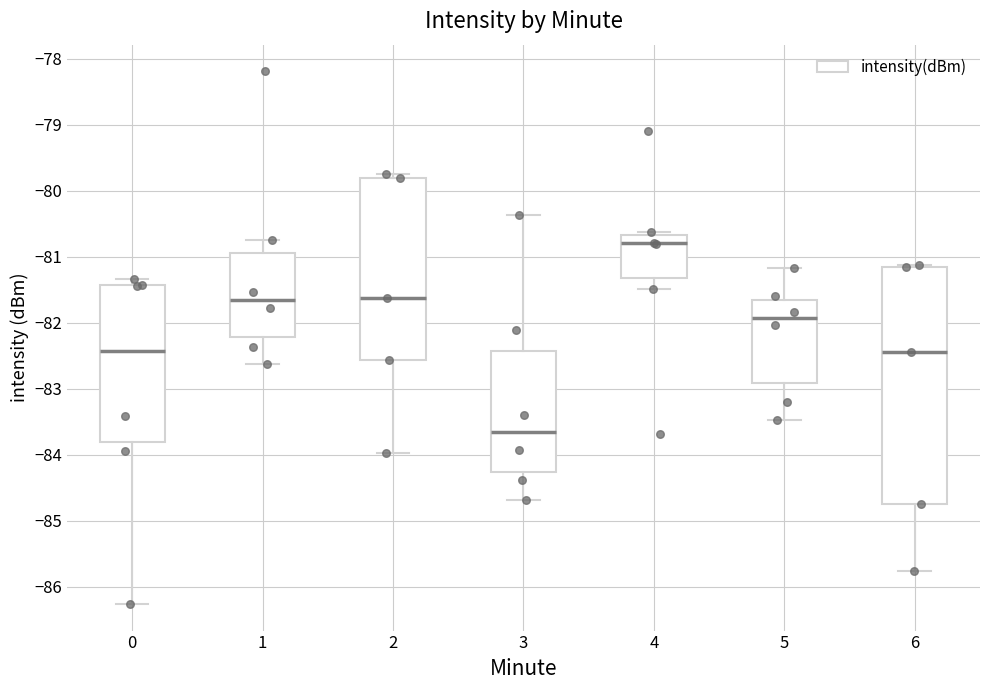

Where does the lower whisker of the box at x = 4 end on the y-axis? The values are not printed on the chart, so give them approximately, as read against the axis.

-81.5